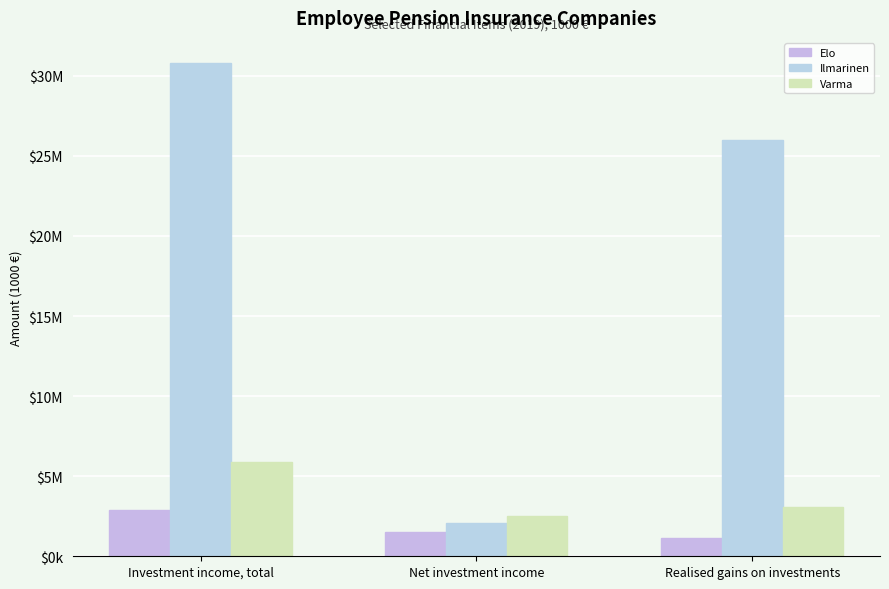

Does the chart contain any negative values?

No